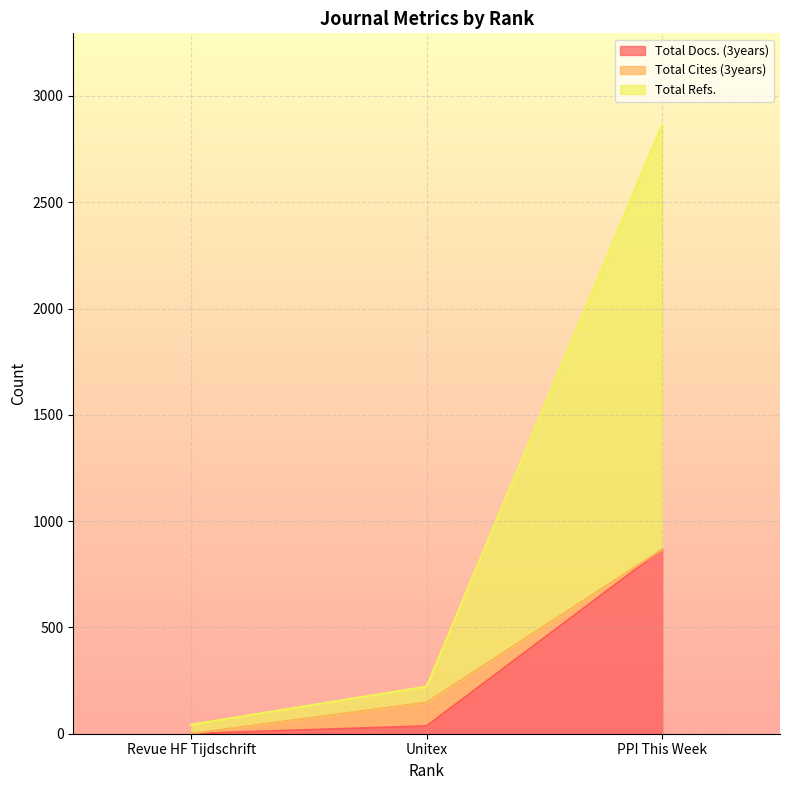

Which category has the highest value in the Total Docs. (3years) series?

PPI This Week